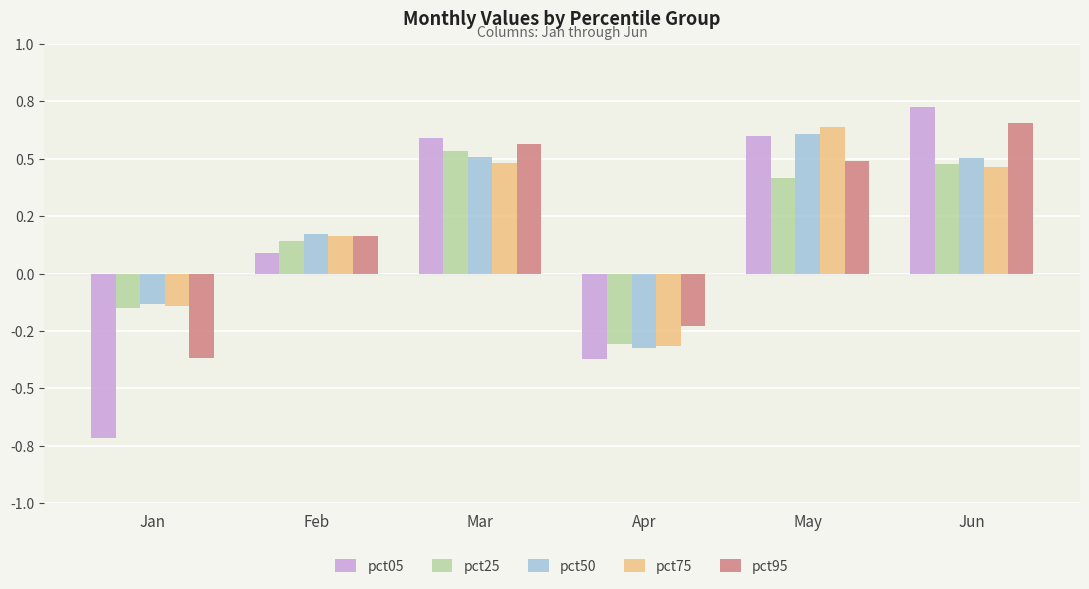

What is the average value of the pct05 series?

0.2